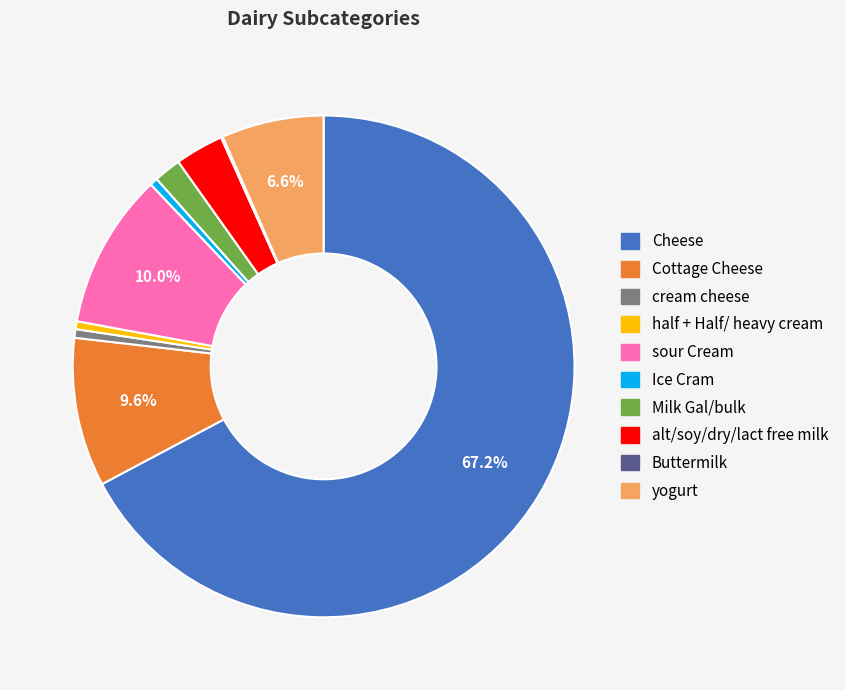

Which slice is the largest?

Cheese